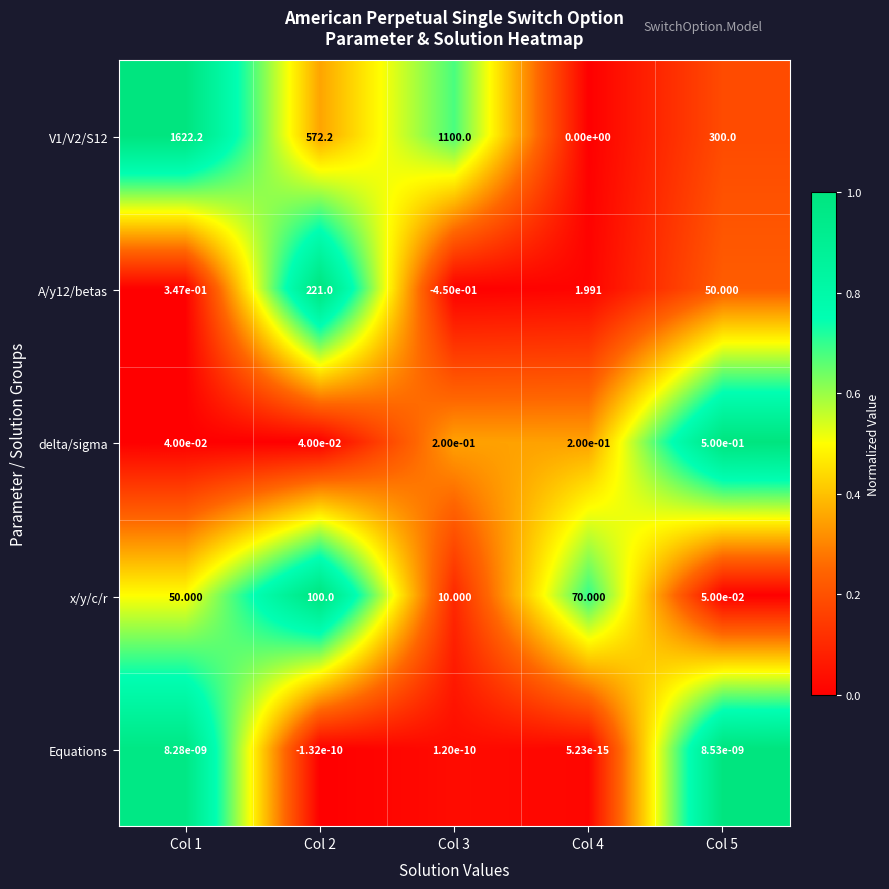

What is the spread (max minus min) of values at Col 5?

300.0